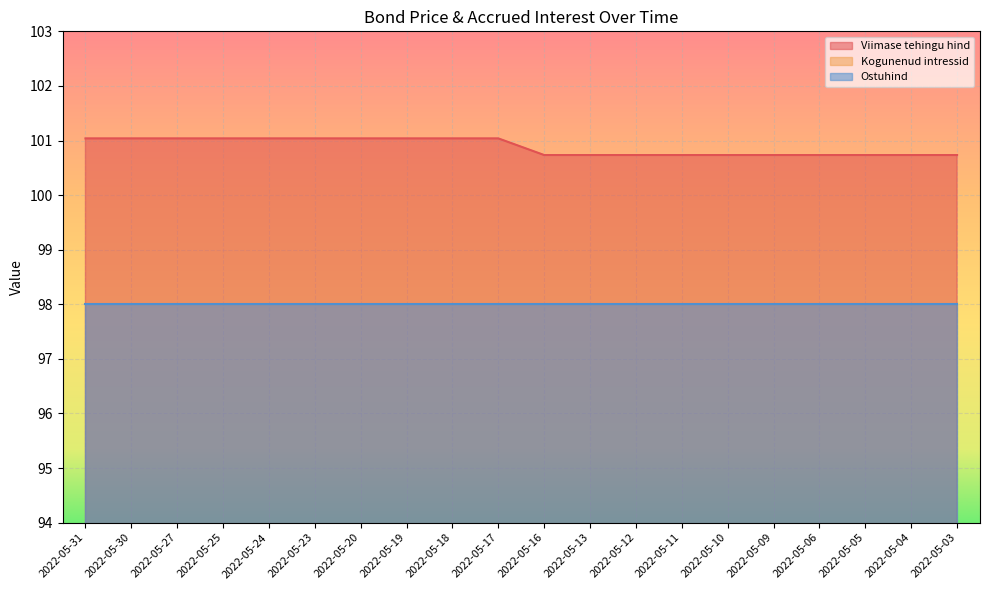

True or false: Kogunenud intressid has a value of 1.0 at 2022-05-17.

True